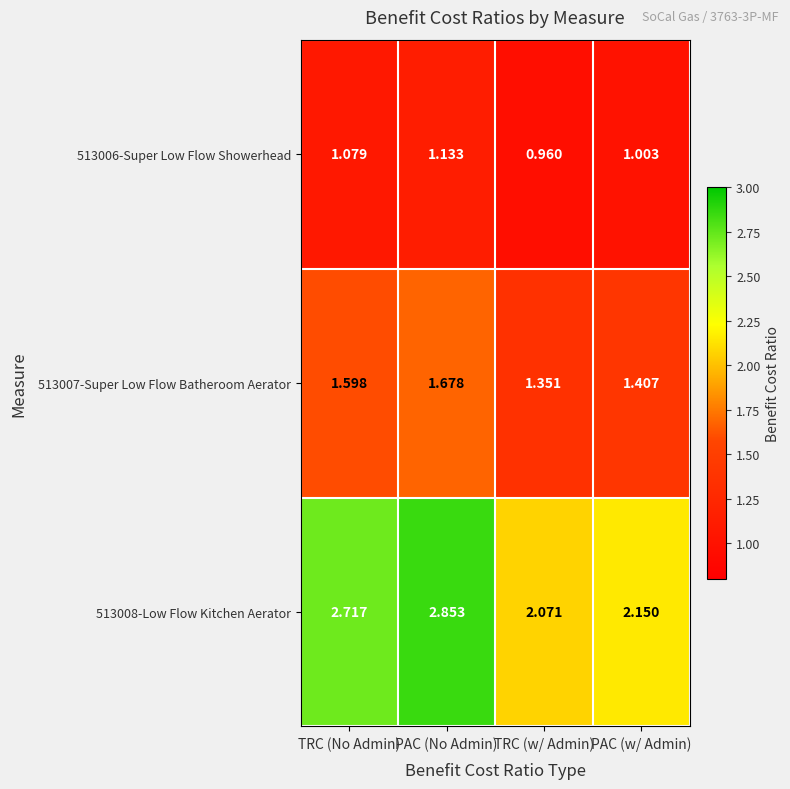

Rank the series at TRC (No Admin) from highest to lowest value.

513008-Low Flow Kitchen Aerator, 513007-Super Low Flow Batheroom Aerator, 513006-Super Low Flow Showerhead